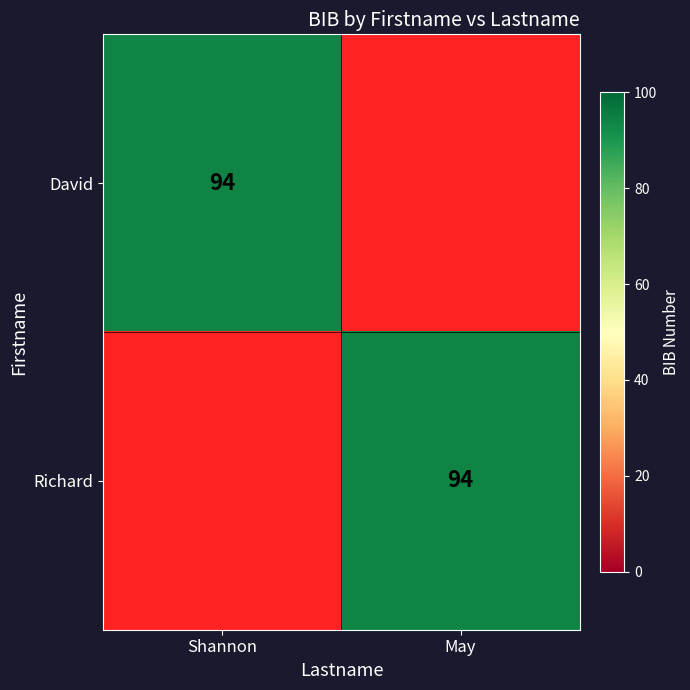

Is it true that Richard equals 157 at May?

False